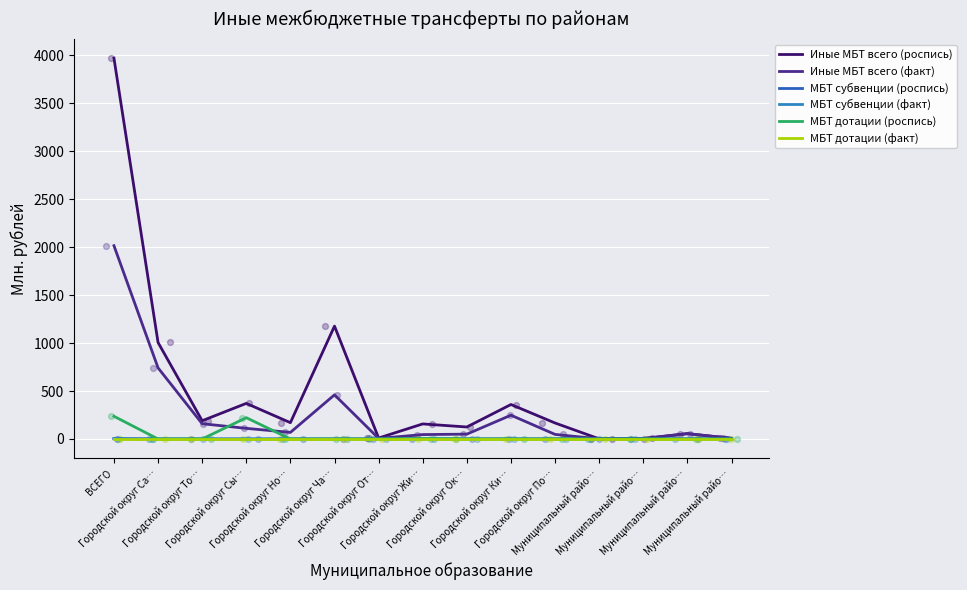

Is the value of МБТ субвенции (роспись) at Городской округ Жи… greater than the value of Иные МБТ всего (роспись) at Муниципальный райо…?

No